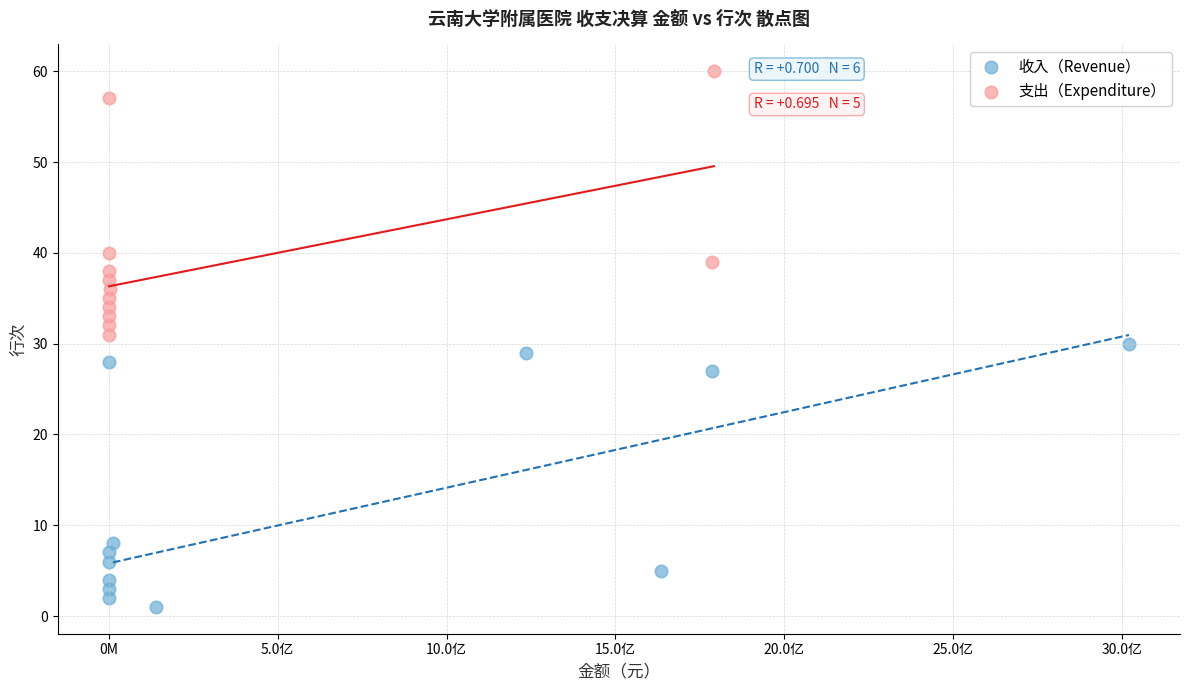

Which series reaches the minimum Y coordinate?

收入（Revenue）